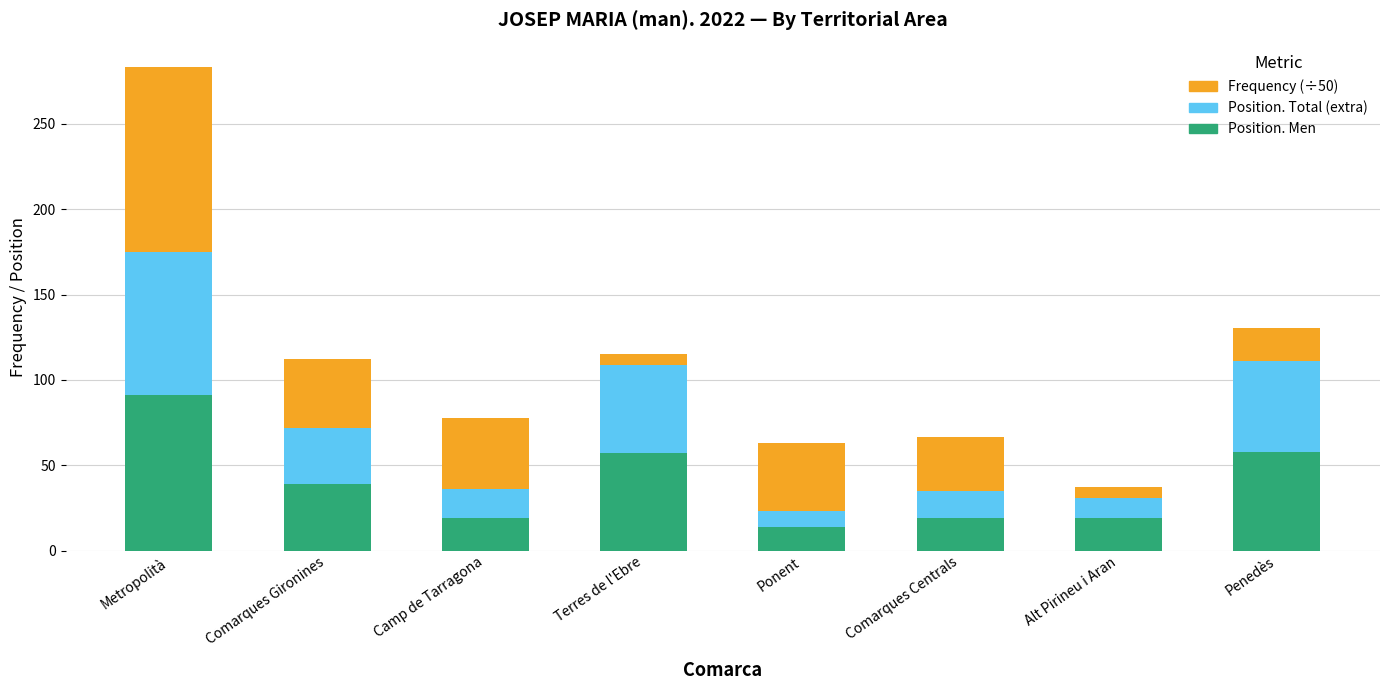

What is the difference between the maximum and minimum values in the Position. Men series?

77.0